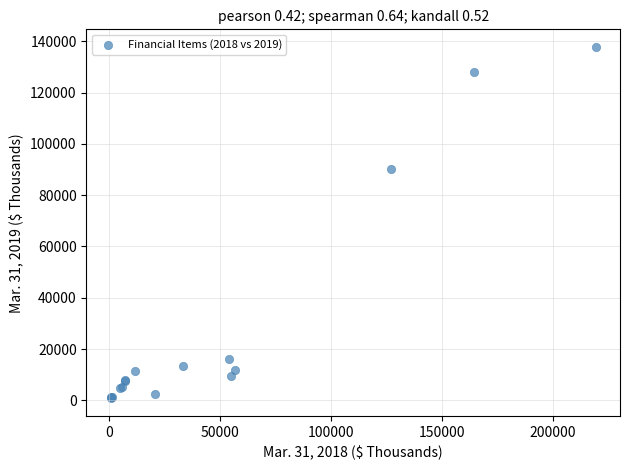

What Y value in the scatter plot is closest to 69248?

90161